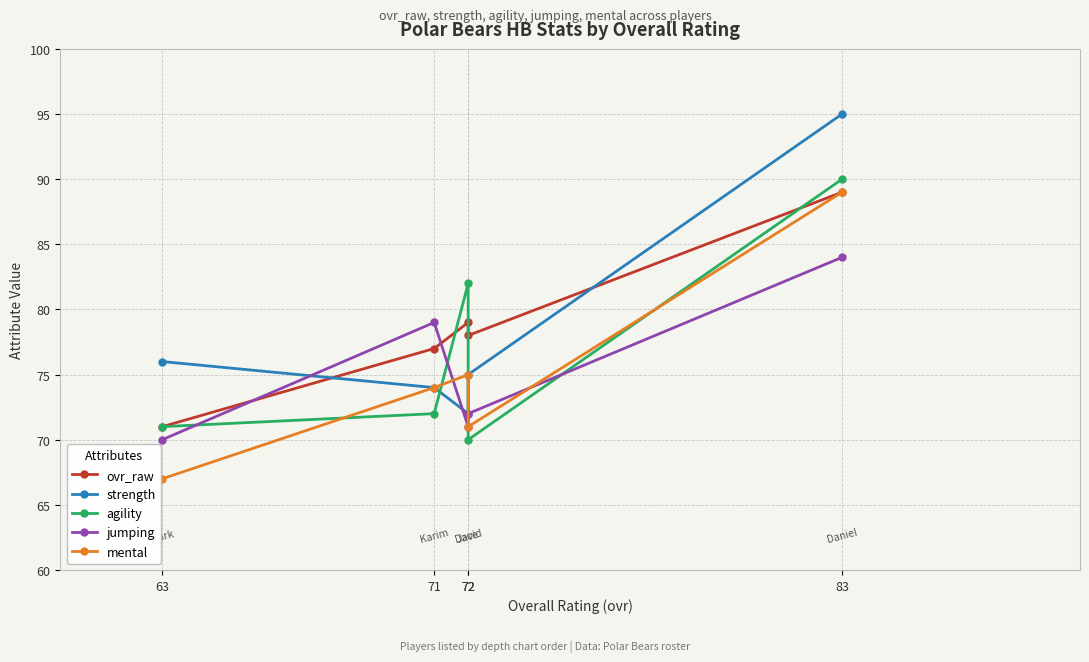

True or false: strength has more than 1 interior local peaks.

False